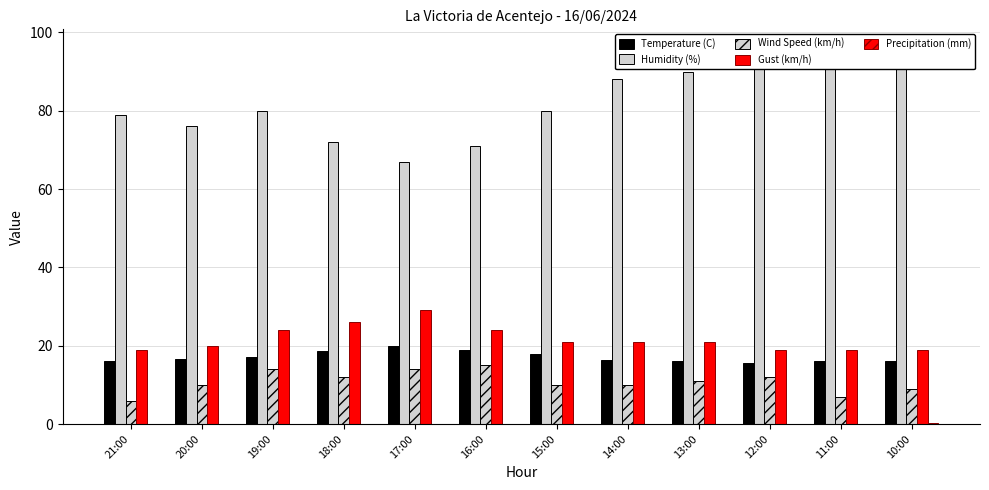

What is the difference between the maximum and minimum values in the Precipitation (mm) series?

0.2